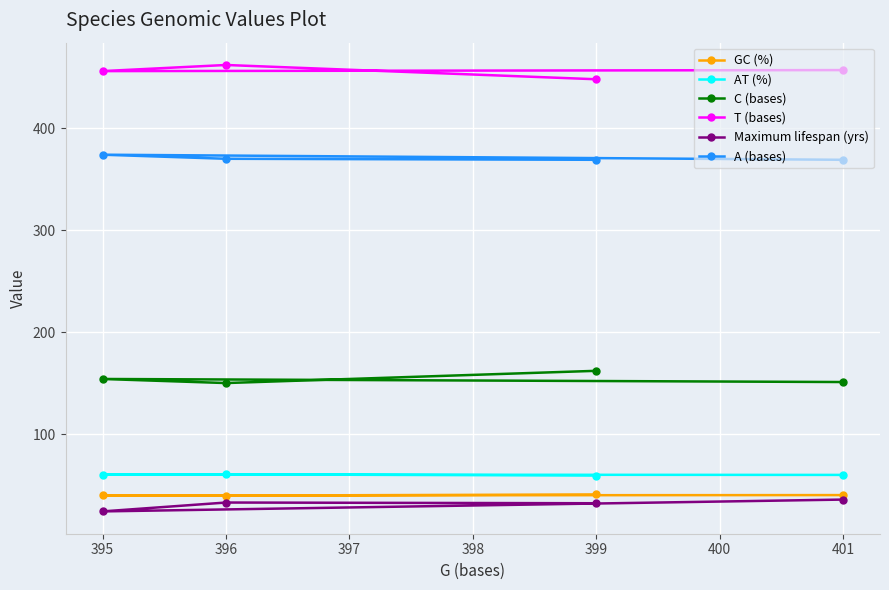

What is the spread (max minus min) of values at 399?

415.9